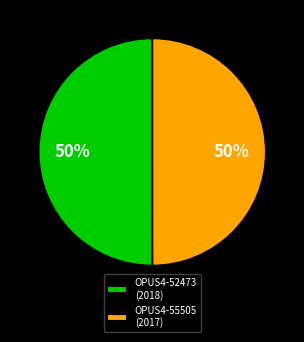

To the nearest percent, what percentage of the pie is OPUS4-52473?

50%